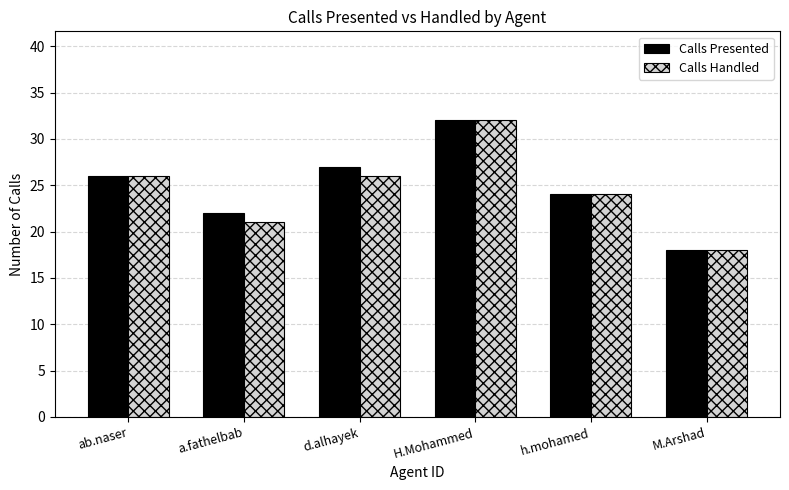

At which category does the chart reach its minimum across all series?

M.Arshad